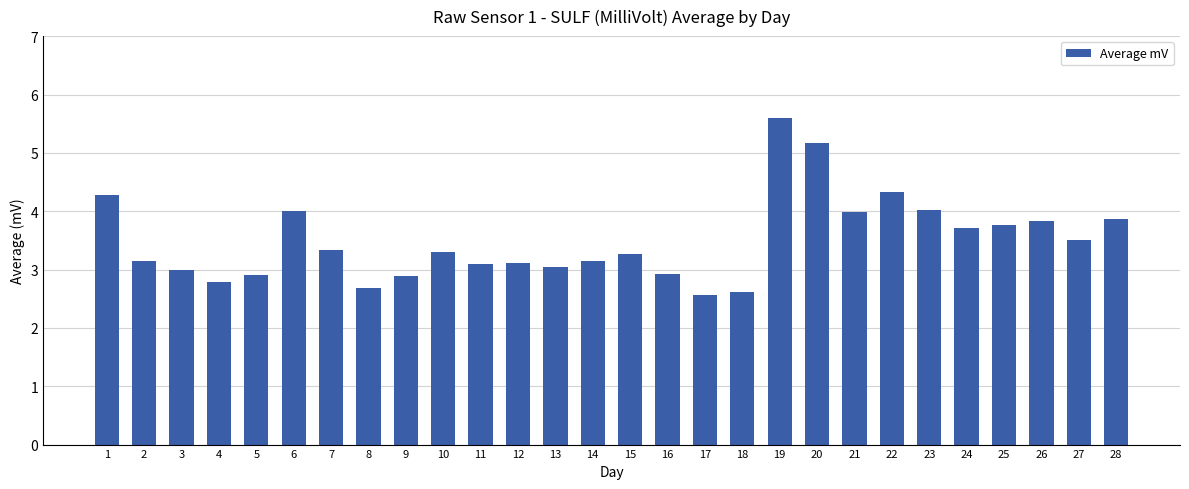

What is the value of the 19th bar from the left?

5.6